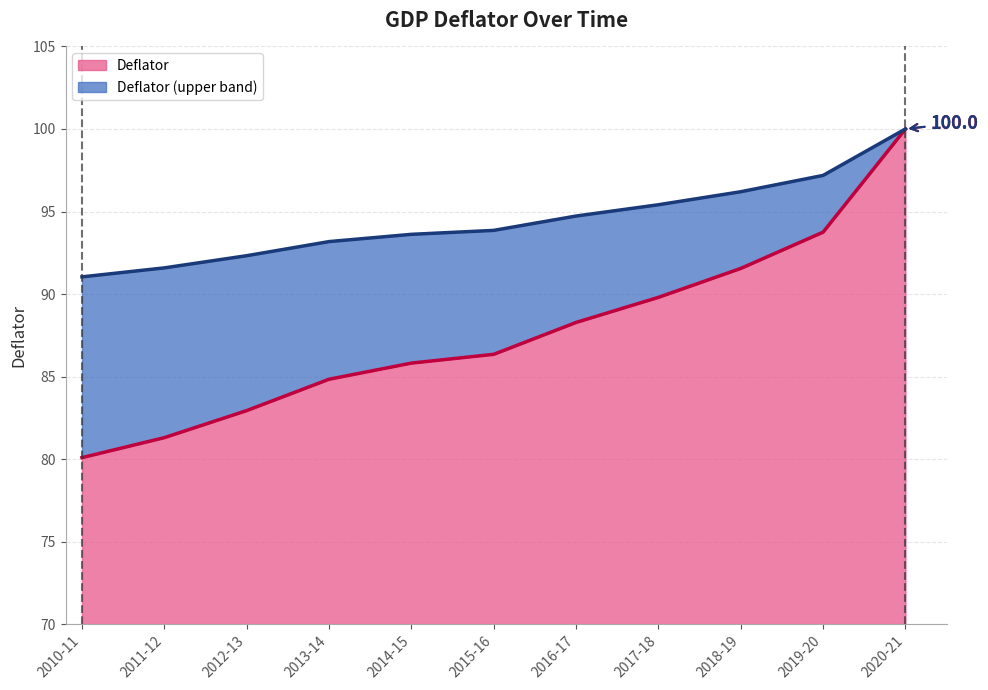

What is the maximum value shown in the chart?

100.0